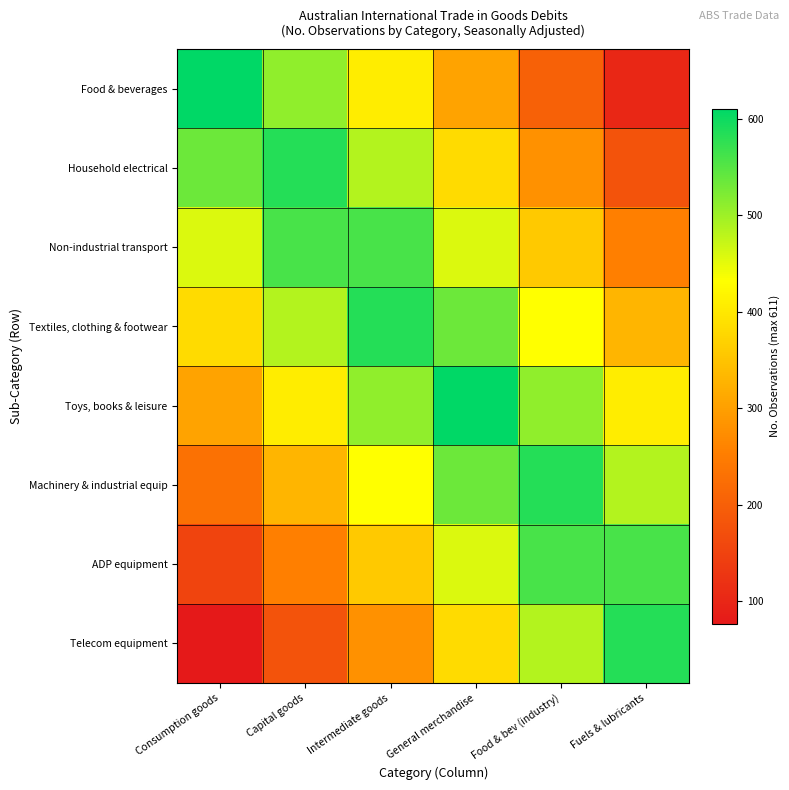

Reading left to right, extract all data points from this chart.

Food & beverages: Consumption goods=611.0	Capital goods=509.2	Intermediate goods=407.3	General merchandise=305.5	Food & bev (industry)=203.7	Fuels & lubricants=101.8
Household electrical: Consumption goods=534.6	Capital goods=585.5	Intermediate goods=483.7	General merchandise=381.9	Food & bev (industry)=280.0	Fuels & lubricants=178.2
Non-industrial transport: Consumption goods=458.2	Capital goods=560.1	Intermediate goods=560.1	General merchandise=458.2	Food & bev (industry)=356.4	Fuels & lubricants=254.6
Textiles, clothing & footwear: Consumption goods=381.9	Capital goods=483.7	Intermediate goods=585.5	General merchandise=534.6	Food & bev (industry)=432.8	Fuels & lubricants=331.0
Toys, books & leisure: Consumption goods=305.5	Capital goods=407.3	Intermediate goods=509.2	General merchandise=611.0	Food & bev (industry)=509.2	Fuels & lubricants=407.3
Machinery & industrial equip: Consumption goods=229.1	Capital goods=331.0	Intermediate goods=432.8	General merchandise=534.6	Food & bev (industry)=585.5	Fuels & lubricants=483.7
ADP equipment: Consumption goods=152.8	Capital goods=254.6	Intermediate goods=356.4	General merchandise=458.2	Food & bev (industry)=560.1	Fuels & lubricants=560.1
Telecom equipment: Consumption goods=76.4	Capital goods=178.2	Intermediate goods=280.0	General merchandise=381.9	Food & bev (industry)=483.7	Fuels & lubricants=585.5